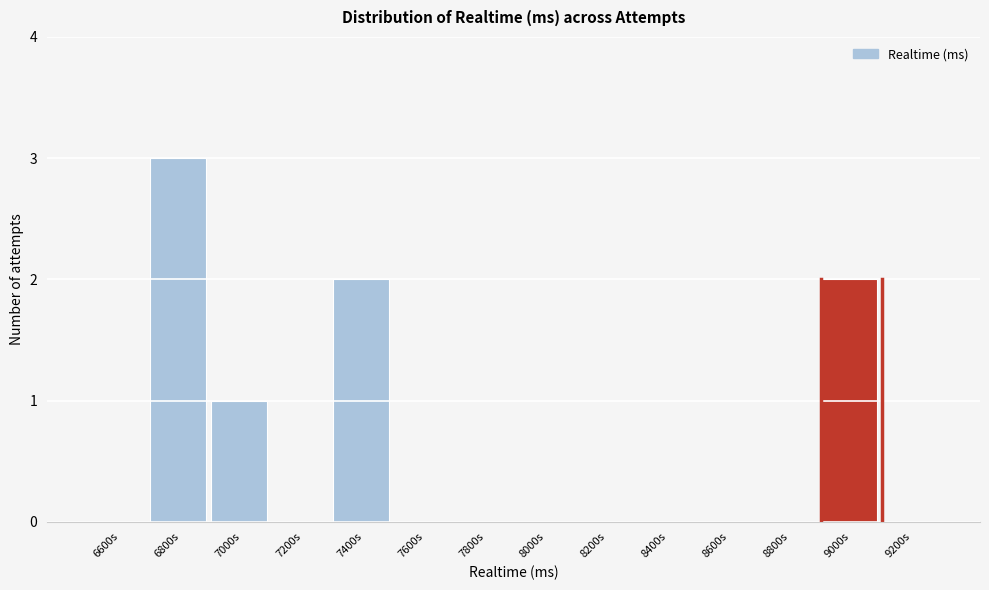

Reading right to left, list all the values displayed in this chart.

9200s=0	9000s=2	8800s=0	8600s=0	8400s=0	8200s=0	8000s=0	7800s=0	7600s=0	7400s=2	7200s=0	7000s=1	6800s=3	6600s=0